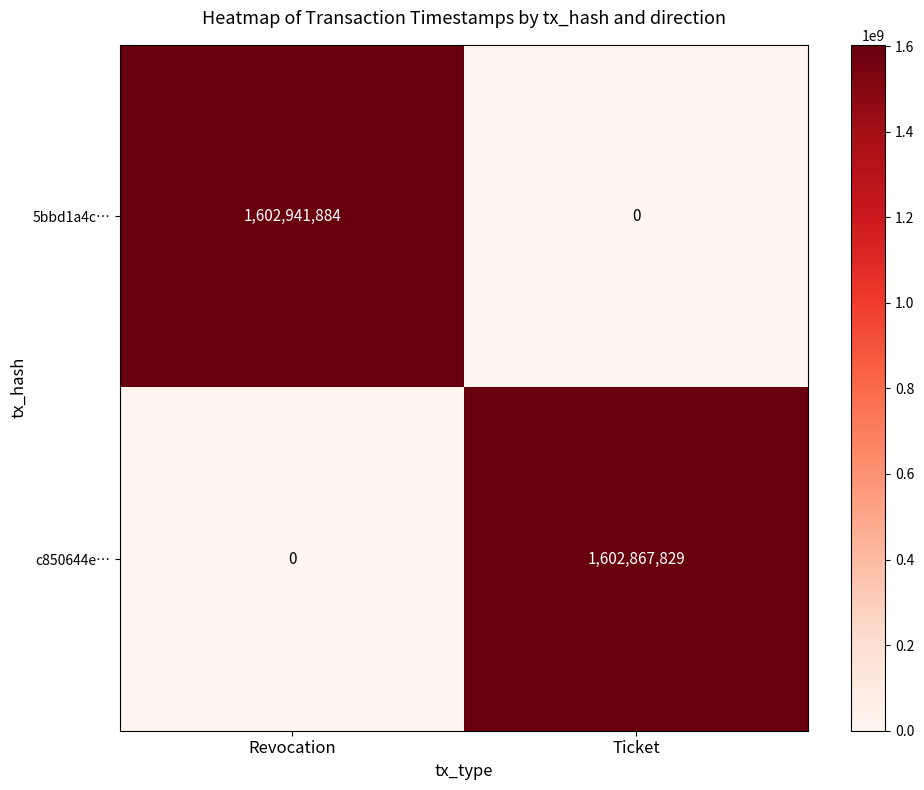

What is the spread (max minus min) of values at Revocation?

1602941884